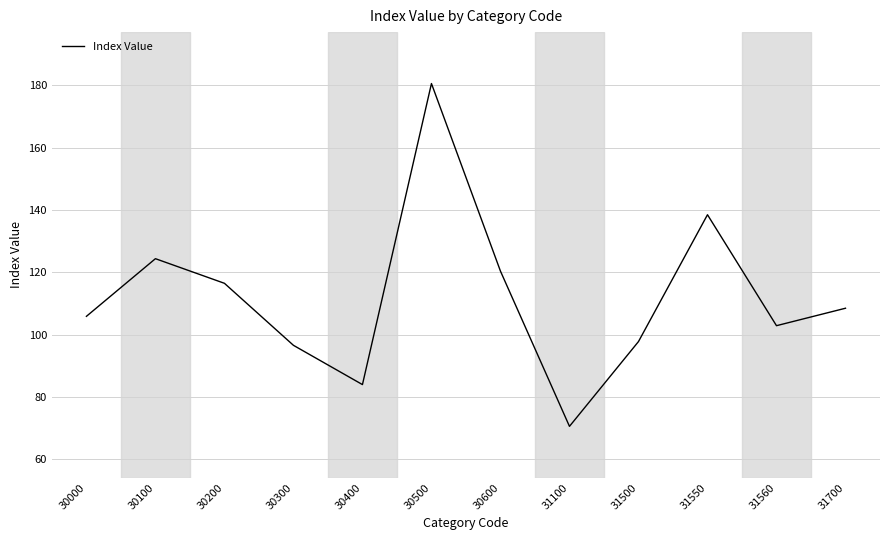

What is the maximum value shown in the chart?

180.6